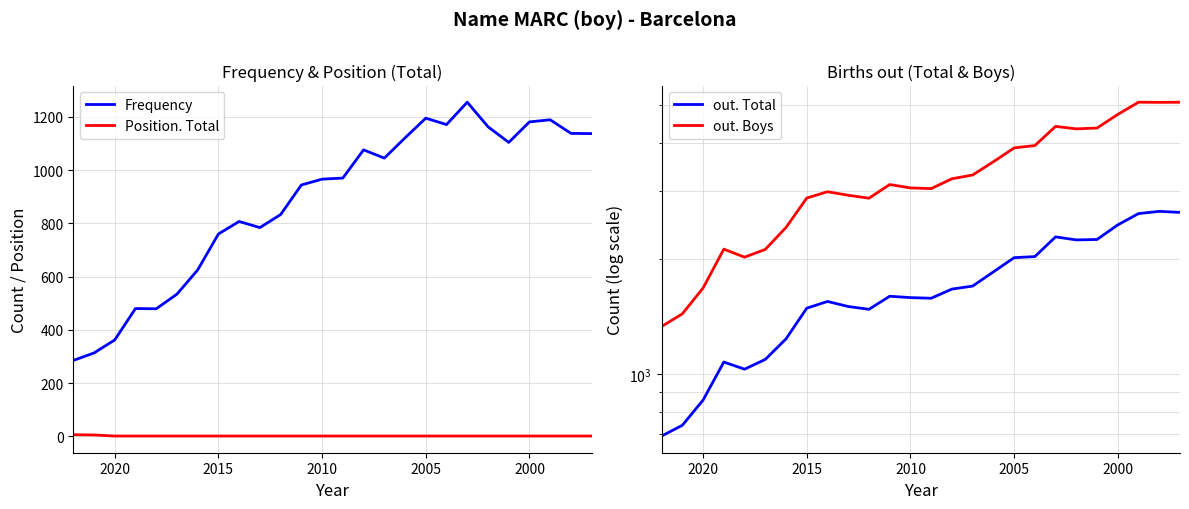

What is the value of the out. Total point at the 19th from the left?

2023